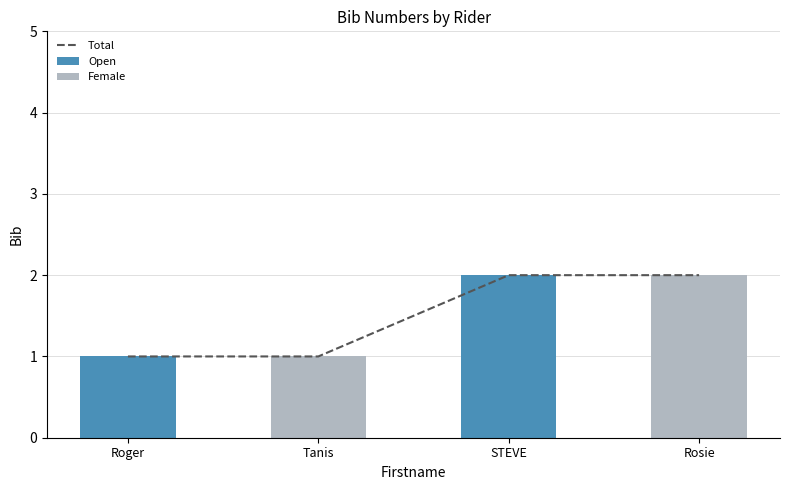

The Open series shows 0 at Tanis. True or false?

True